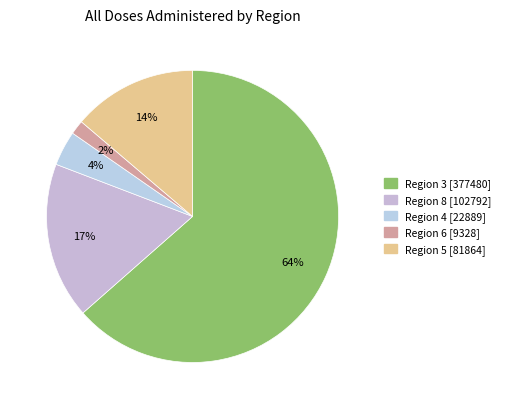

How many segments does this pie chart have?

5